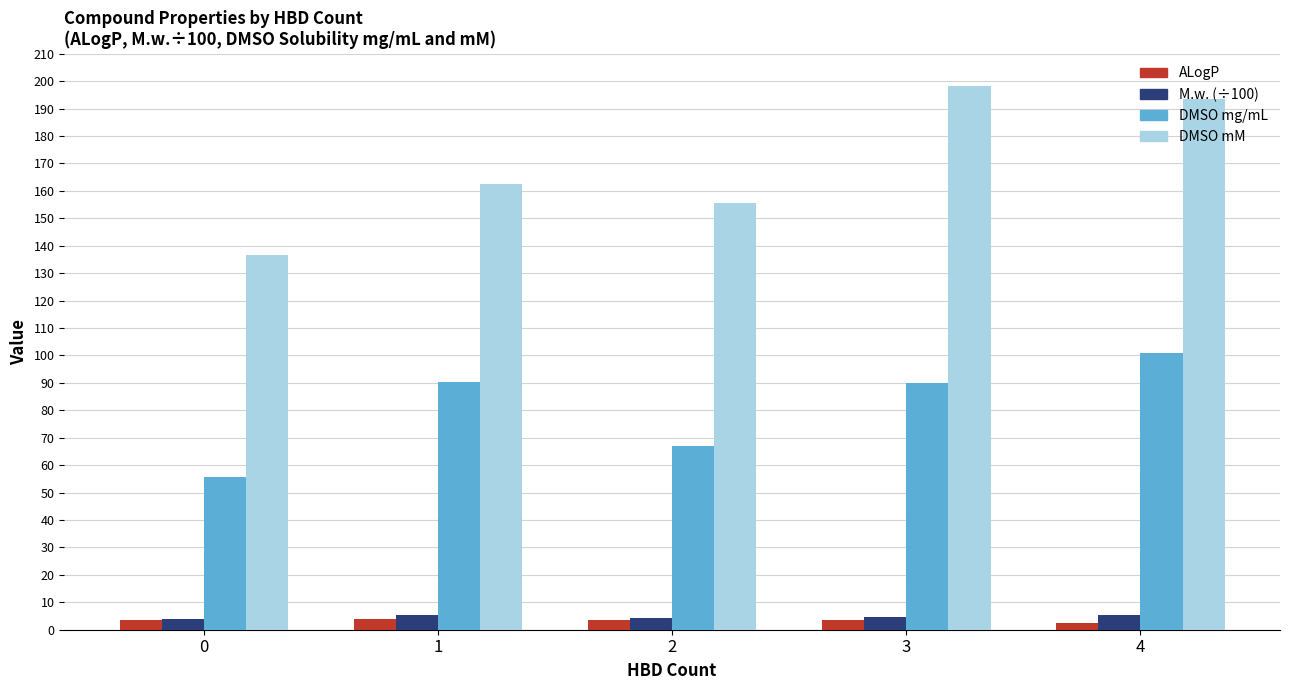

What is the sum of all DMSO mM values?

846.8